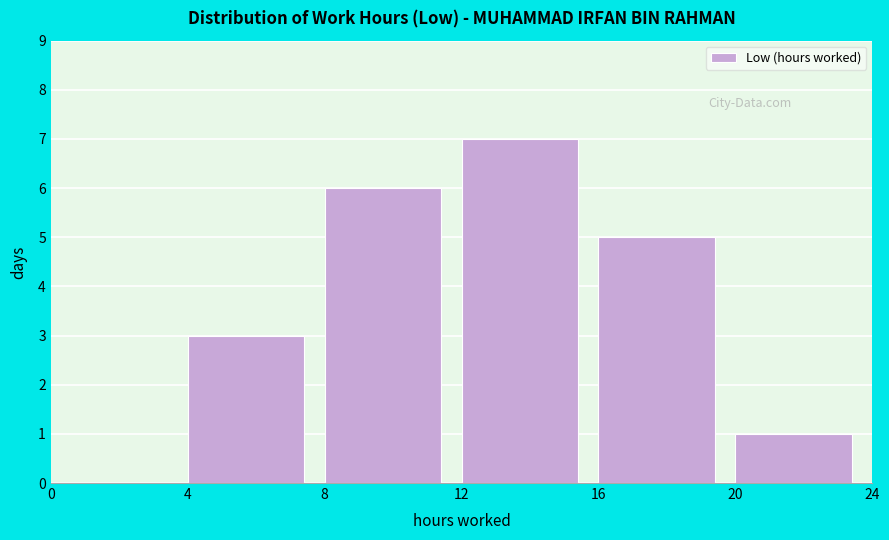

Over which range of the x-axis is the bar tallest?

12 to 16